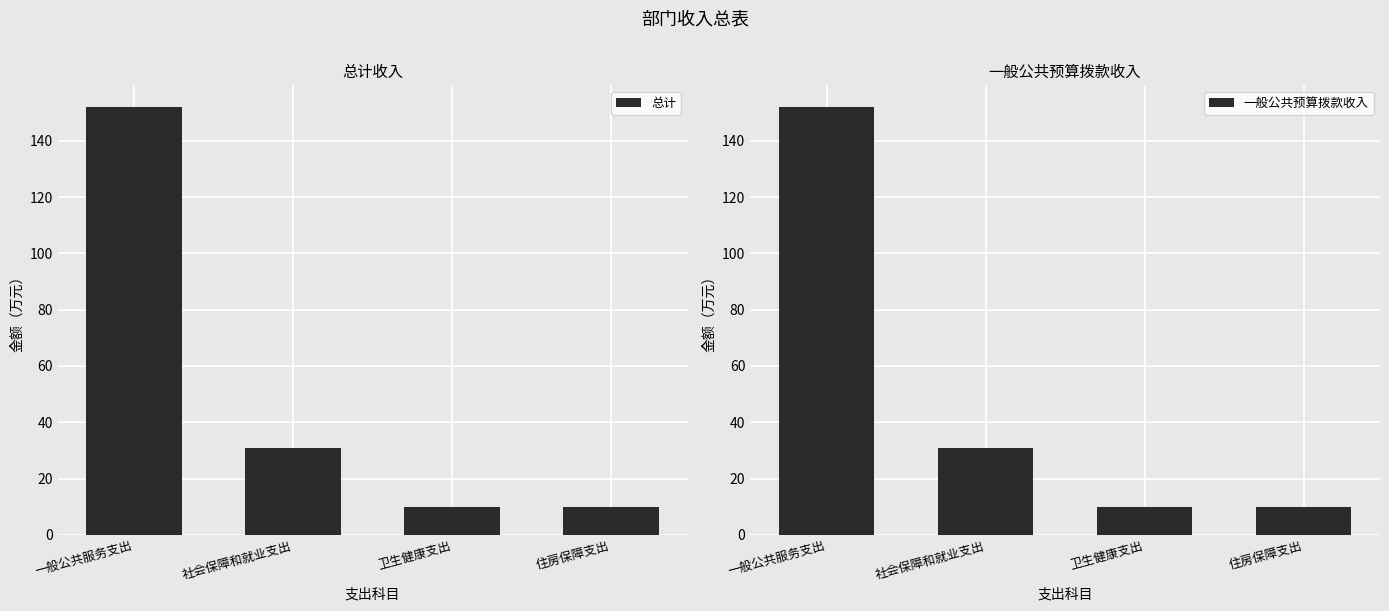

True or false: 一般公共预算拨款收入 has a value of 14.6 at 卫生健康支出.

False